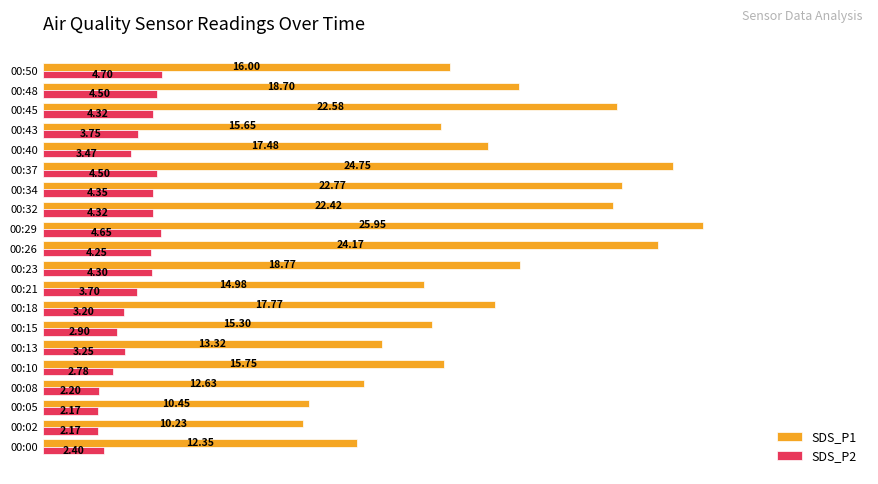

Which category has the highest value across all series?

00:29